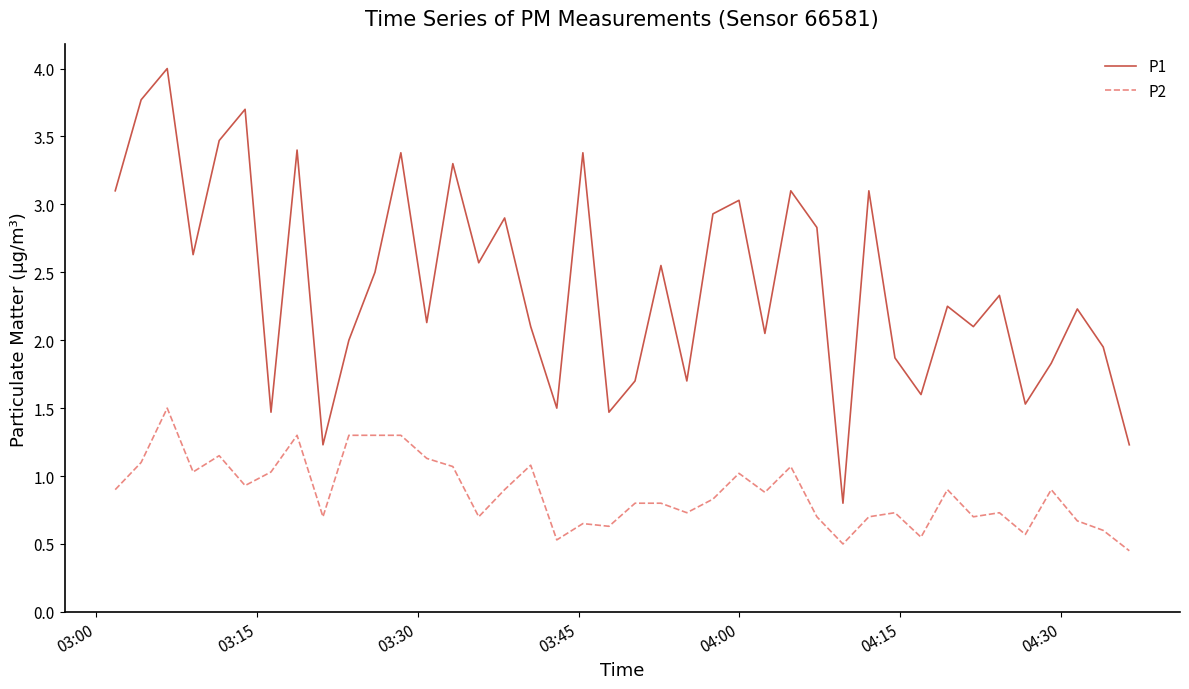

True or false: P2 and P1 cross at least once.

False